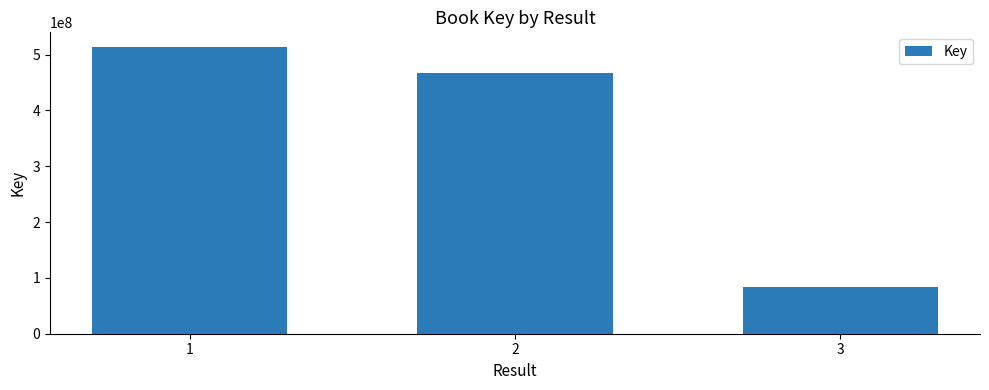

What is the difference between the values at 2 and 1?

46621406